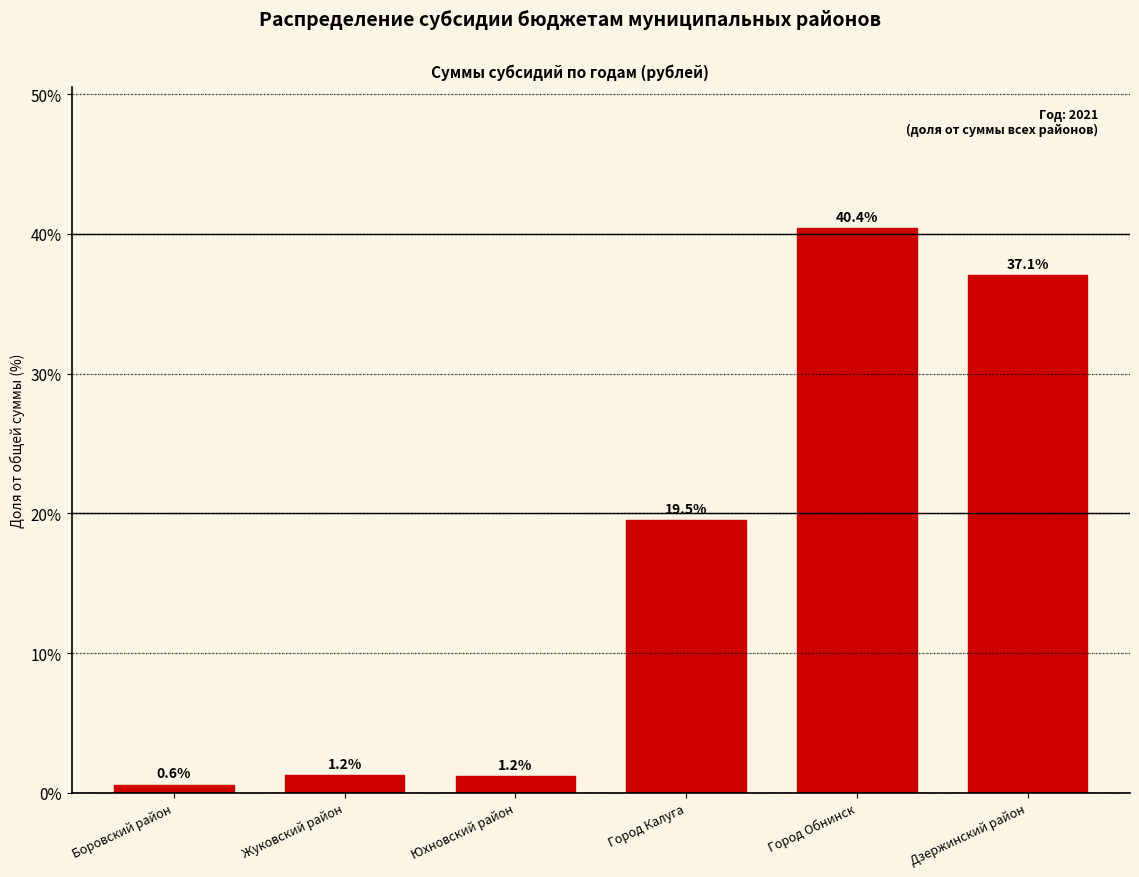

Reading left to right, list all the values displayed in this chart.

Боровский район=0.6	Жуковский район=1.2	Юхновский район=1.2	Город Калуга=19.5	Город Обнинск=40.4	Дзержинский район=37.1